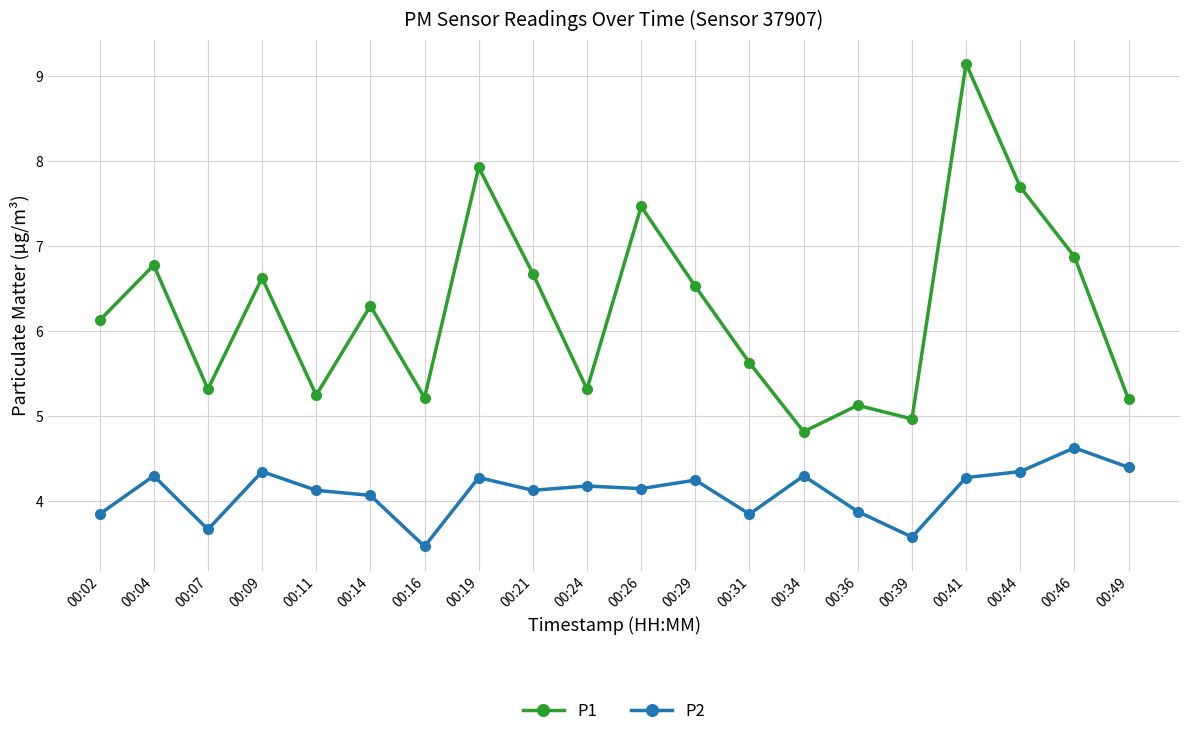

What is the maximum value for P2?

4.6